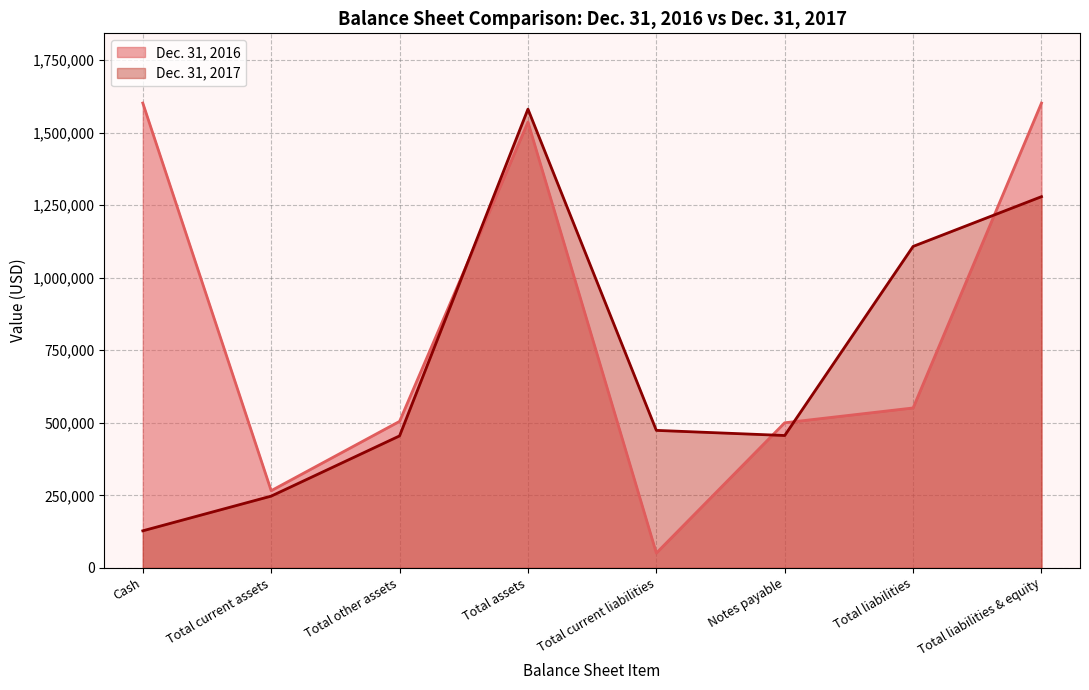

Rank the categories by value from lowest to highest.

Total current liabilities, Total current assets, Notes payable, Total other assets, Total liabilities, Total assets, Cash, Total liabilities & equity